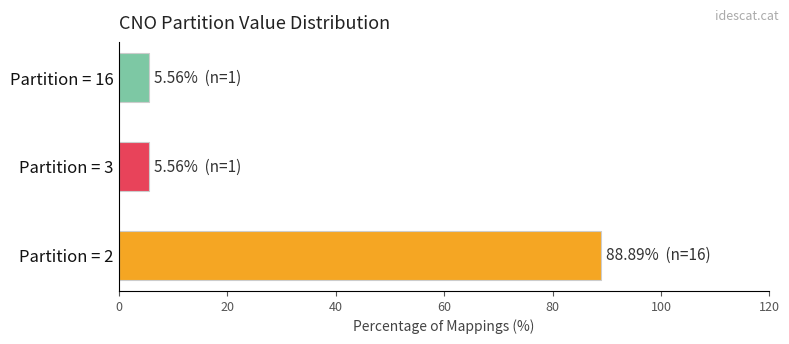

Reading top to bottom, list all the values displayed in this chart.

5.6	5.6	88.9